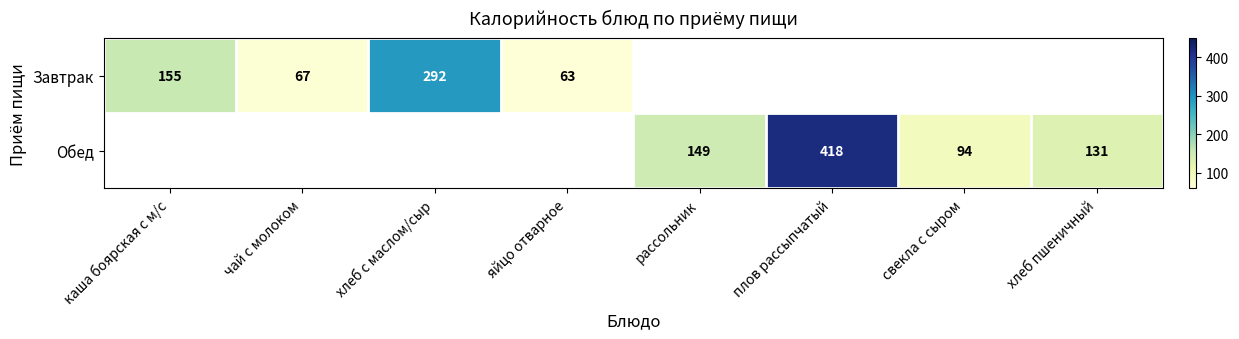

The value of Завтрак at хлеб с маслом/сыр is 292. True or false?

True